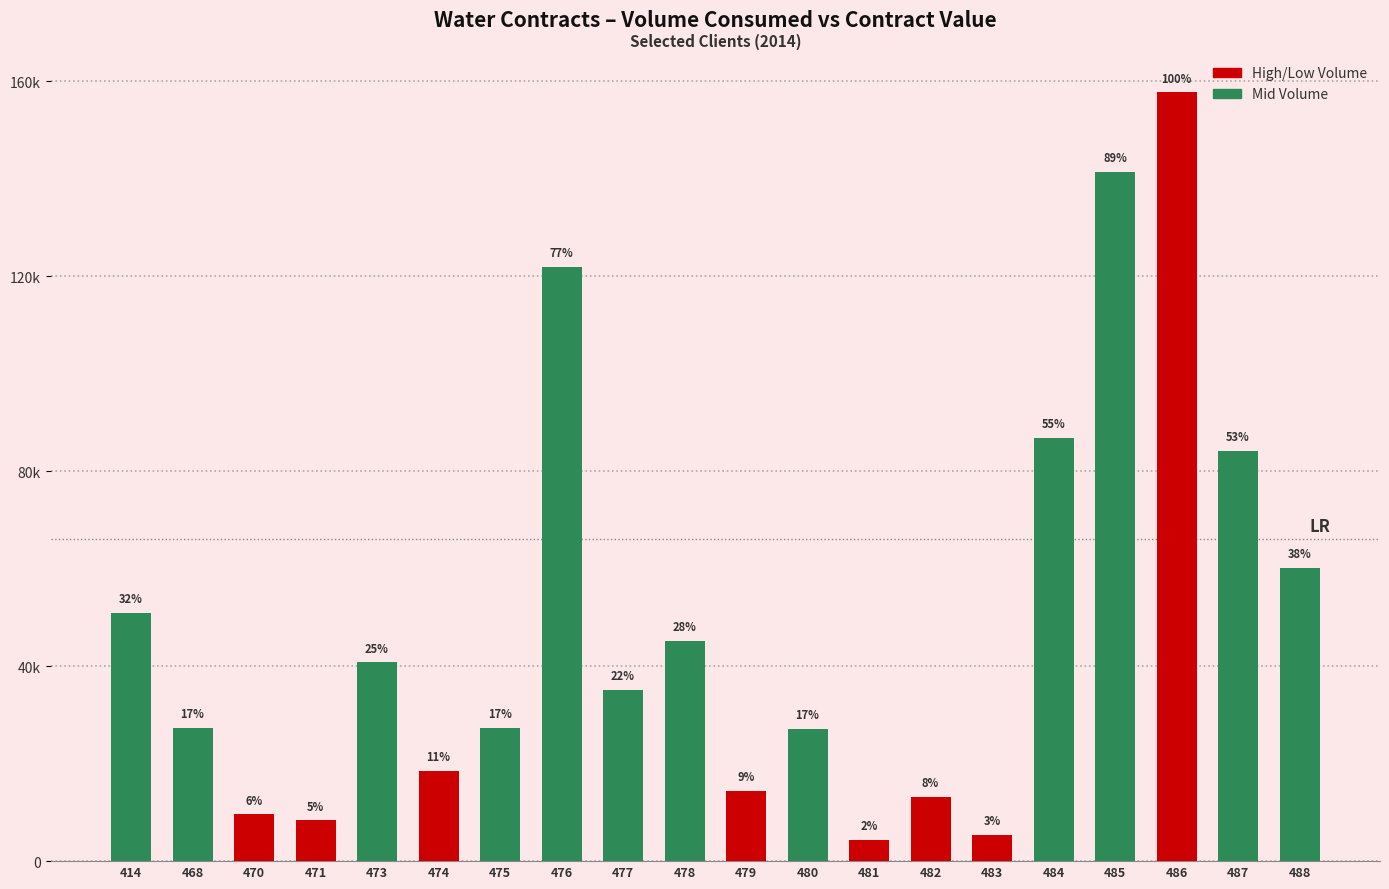

At which label is the value closest to 81042?

487